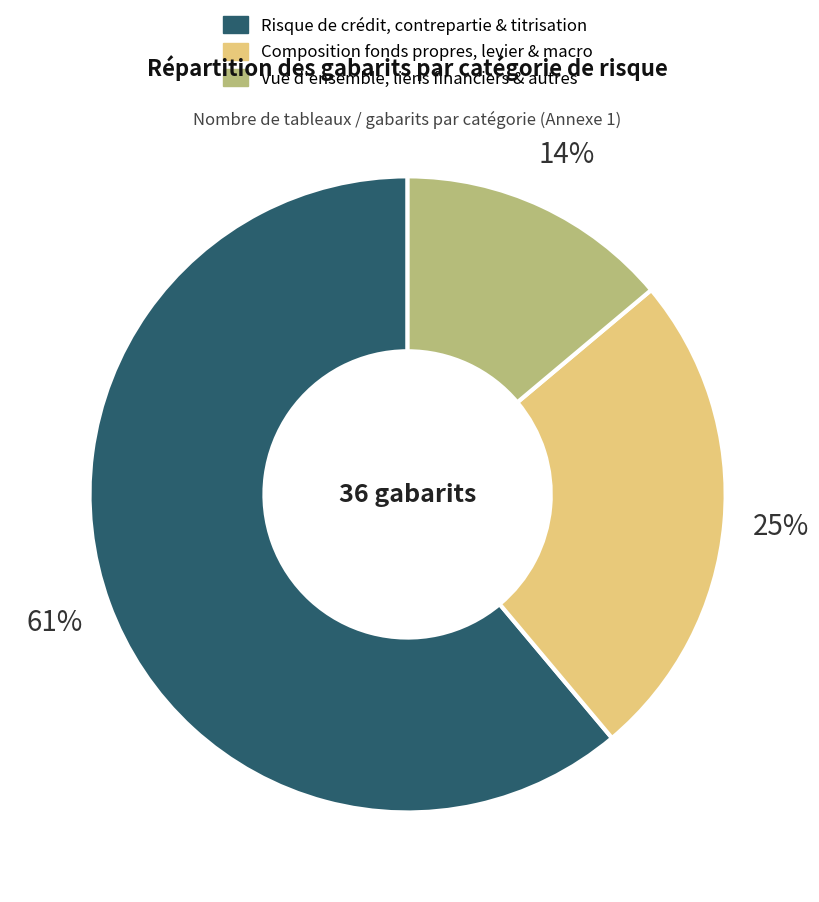

Is there a majority slice in this chart?

Yes